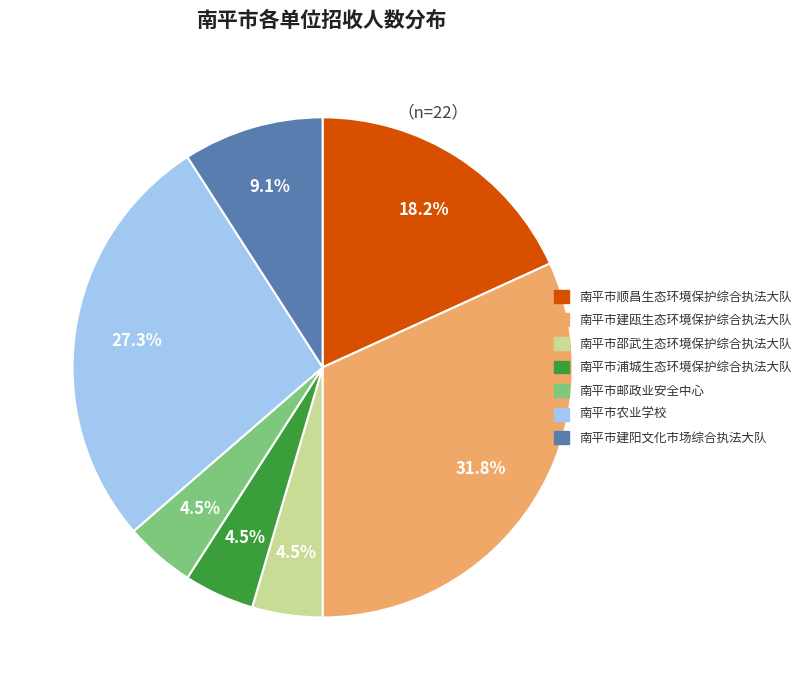

Which category has the biggest portion of the pie?

南平市建瓯生态环境保护综合执法大队